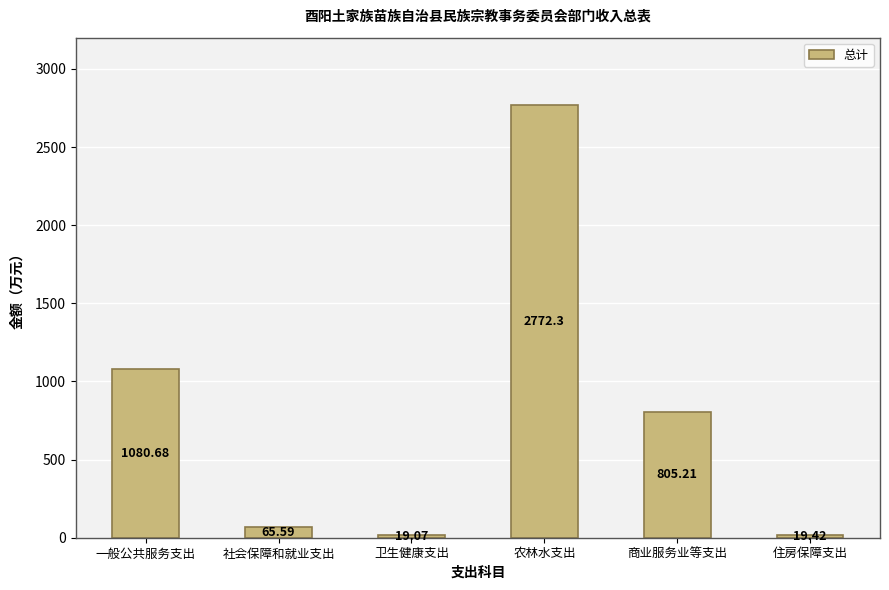

Rank the categories by value from highest to lowest.

农林水支出, 一般公共服务支出, 商业服务业等支出, 社会保障和就业支出, 住房保障支出, 卫生健康支出